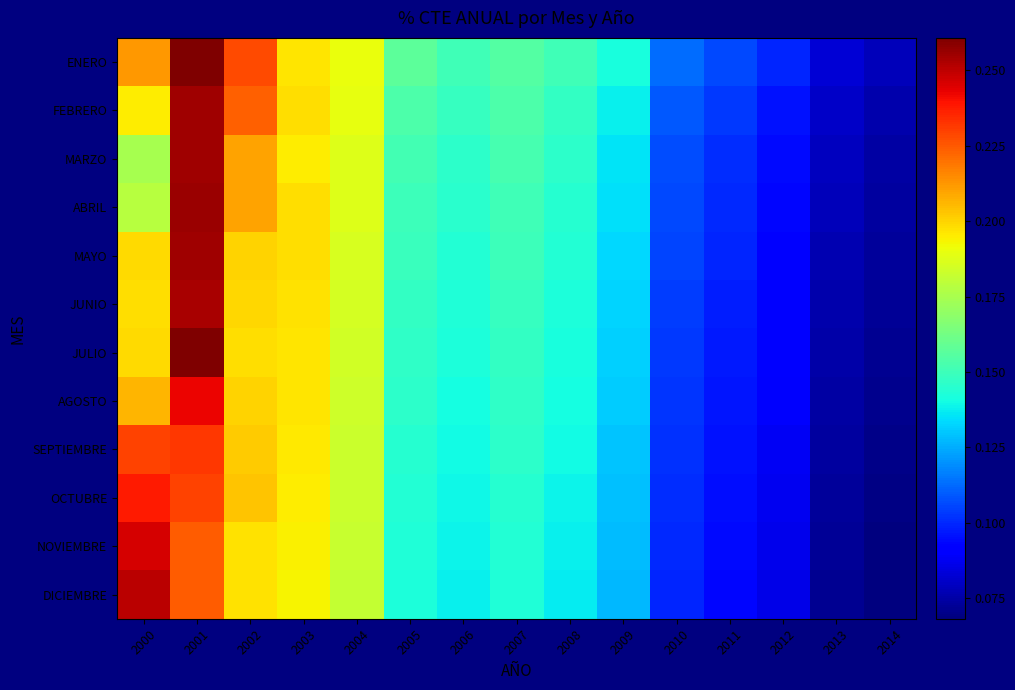

Reading left to right, extract all data points from this chart.

ENERO: 2000=0.2	2001=0.3	2002=0.2	2003=0.2	2004=0.2	2005=0.2	2006=0.2	2007=0.2	2008=0.2	2009=0.1	2010=0.1	2011=0.1	2012=0.1	2013=0.1	2014=0.1
FEBRERO: 2000=0.2	2001=0.3	2002=0.2	2003=0.2	2004=0.2	2005=0.2	2006=0.1	2007=0.2	2008=0.1	2009=0.1	2010=0.1	2011=0.1	2012=0.1	2013=0.1	2014=0.1
MARZO: 2000=0.2	2001=0.3	2002=0.2	2003=0.2	2004=0.2	2005=0.2	2006=0.1	2007=0.2	2008=0.1	2009=0.1	2010=0.1	2011=0.1	2012=0.1	2013=0.1	2014=0.1
ABRIL: 2000=0.2	2001=0.3	2002=0.2	2003=0.2	2004=0.2	2005=0.2	2006=0.1	2007=0.2	2008=0.1	2009=0.1	2010=0.1	2011=0.1	2012=0.1	2013=0.1	2014=0.1
MAYO: 2000=0.2	2001=0.3	2002=0.2	2003=0.2	2004=0.2	2005=0.1	2006=0.1	2007=0.1	2008=0.1	2009=0.1	2010=0.1	2011=0.1	2012=0.1	2013=0.1	2014=0.1
JUNIO: 2000=0.2	2001=0.3	2002=0.2	2003=0.2	2004=0.2	2005=0.1	2006=0.1	2007=0.1	2008=0.1	2009=0.1	2010=0.1	2011=0.1	2012=0.1	2013=0.1	2014=0.1
JULIO: 2000=0.2	2001=0.3	2002=0.2	2003=0.2	2004=0.2	2005=0.1	2006=0.1	2007=0.1	2008=0.1	2009=0.1	2010=0.1	2011=0.1	2012=0.1	2013=0.1	2014=0.1
AGOSTO: 2000=0.2	2001=0.2	2002=0.2	2003=0.2	2004=0.2	2005=0.1	2006=0.1	2007=0.1	2008=0.1	2009=0.1	2010=0.1	2011=0.1	2012=0.1	2013=0.1	2014=0.1
SEPTIEMBRE: 2000=0.2	2001=0.2	2002=0.2	2003=0.2	2004=0.2	2005=0.1	2006=0.1	2007=0.1	2008=0.1	2009=0.1	2010=0.1	2011=0.1	2012=0.1	2013=0.1	2014=0.1
OCTUBRE: 2000=0.2	2001=0.2	2002=0.2	2003=0.2	2004=0.2	2005=0.1	2006=0.1	2007=0.1	2008=0.1	2009=0.1	2010=0.1	2011=0.1	2012=0.1	2013=0.1	2014=0.1
NOVIEMBRE: 2000=0.2	2001=0.2	2002=0.2	2003=0.2	2004=0.2	2005=0.1	2006=0.1	2007=0.1	2008=0.1	2009=0.1	2010=0.1	2011=0.1	2012=0.1	2013=0.1	2014=0.1
DICIEMBRE: 2000=0.3	2001=0.2	2002=0.2	2003=0.2	2004=0.2	2005=0.1	2006=0.1	2007=0.1	2008=0.1	2009=0.1	2010=0.1	2011=0.1	2012=0.1	2013=0.1	2014=0.1